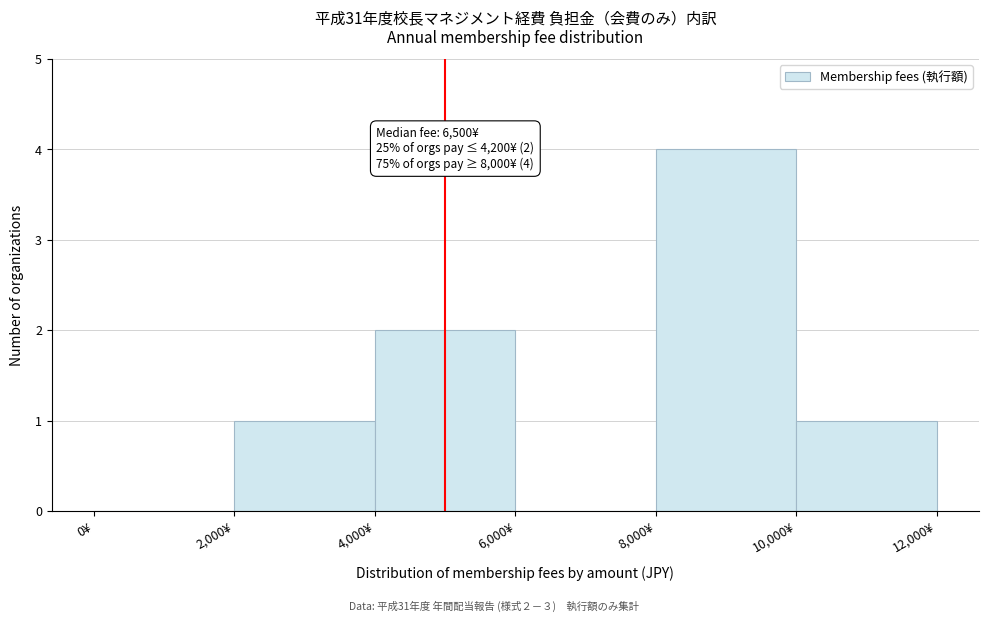

Which range on the x-axis has the tallest bar?

8000 to 10000